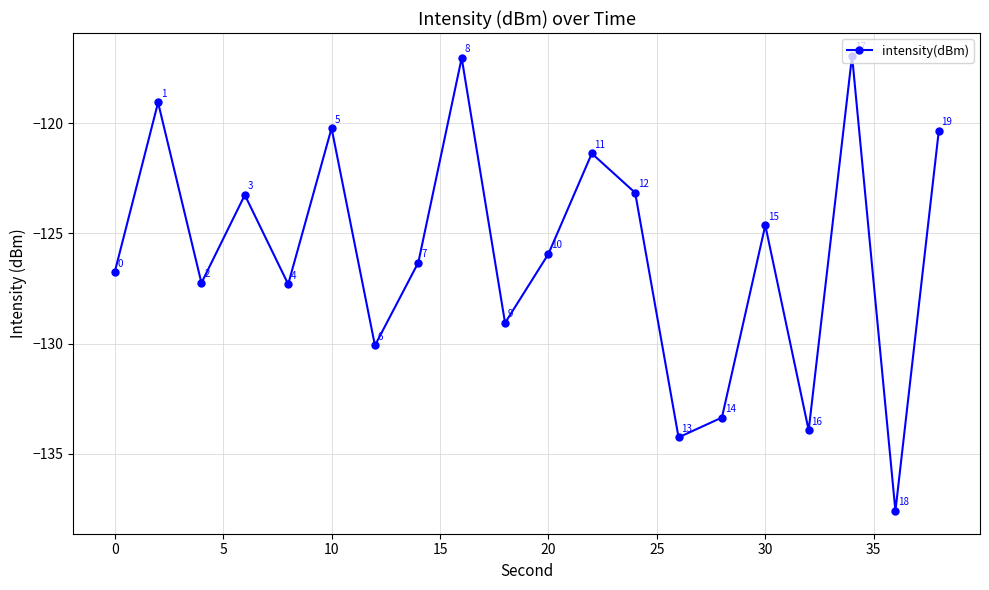

What is the value of the 19th point from the left?

-137.6